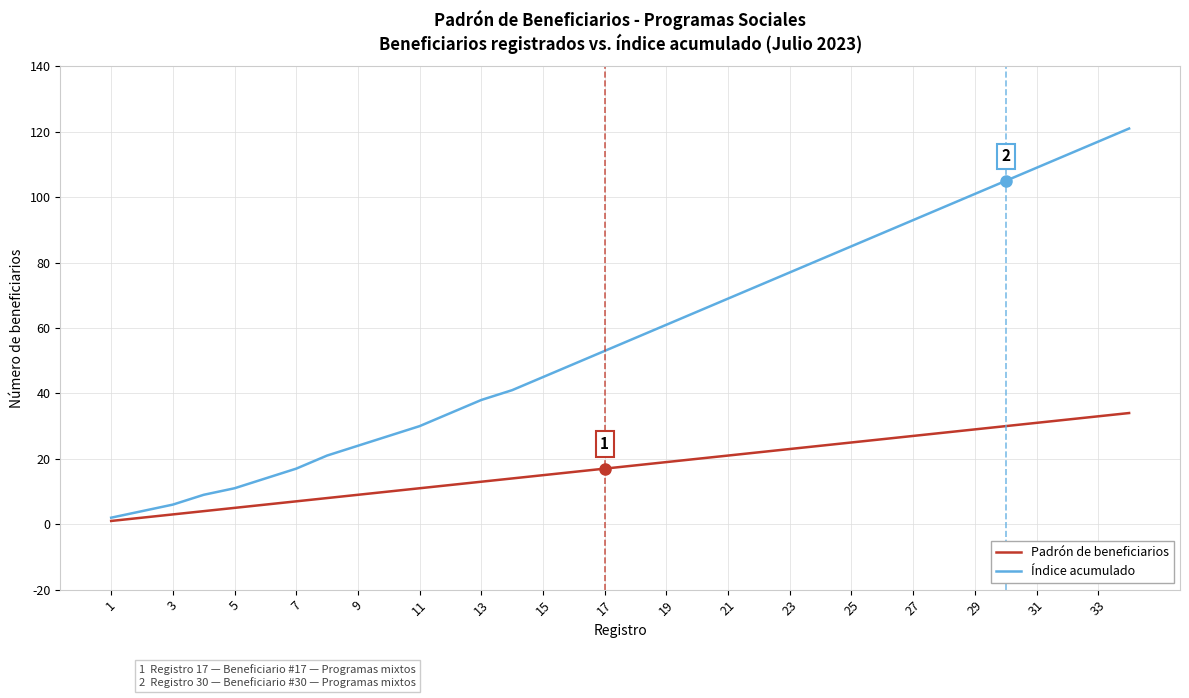

What are all the series names shown in the legend?

Padrón de beneficiarios, Índice acumulado